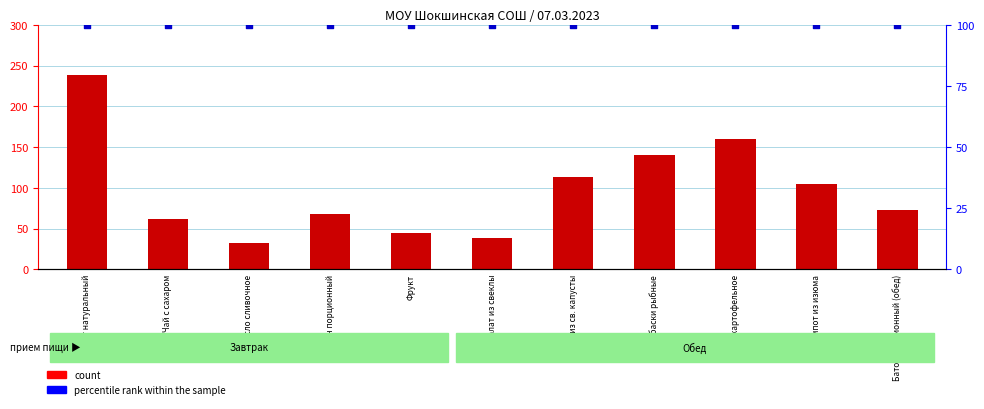

At which category is the sum across all series the highest?

Омлет натуральный